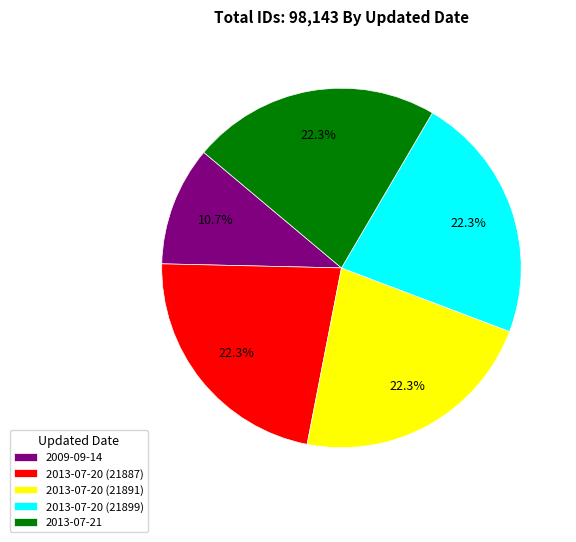

How many slices are in this pie chart?

5